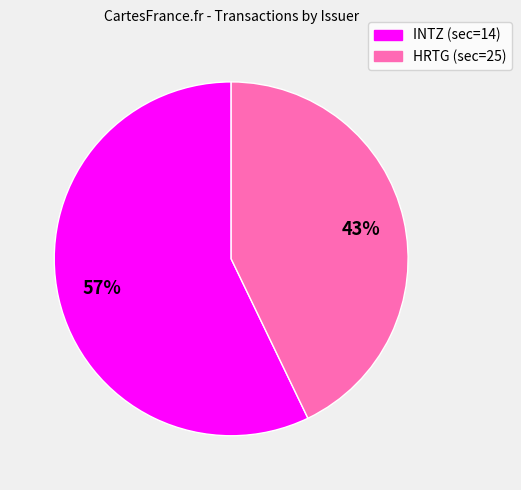

Does INTZ (sec=14) represent more than half of the total?

Yes